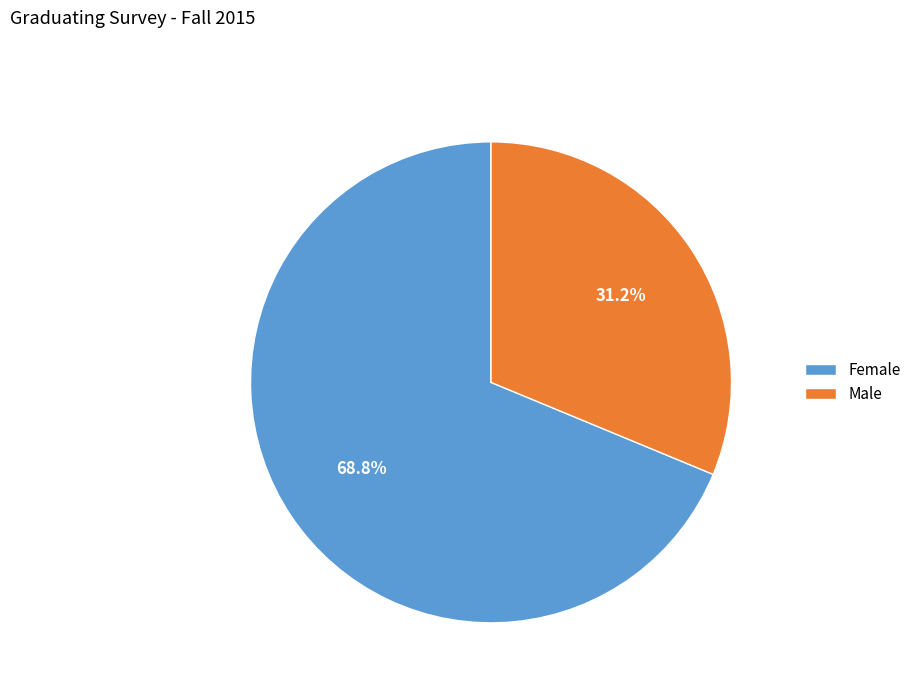

To the nearest percent, what portion does Female represent?

69%